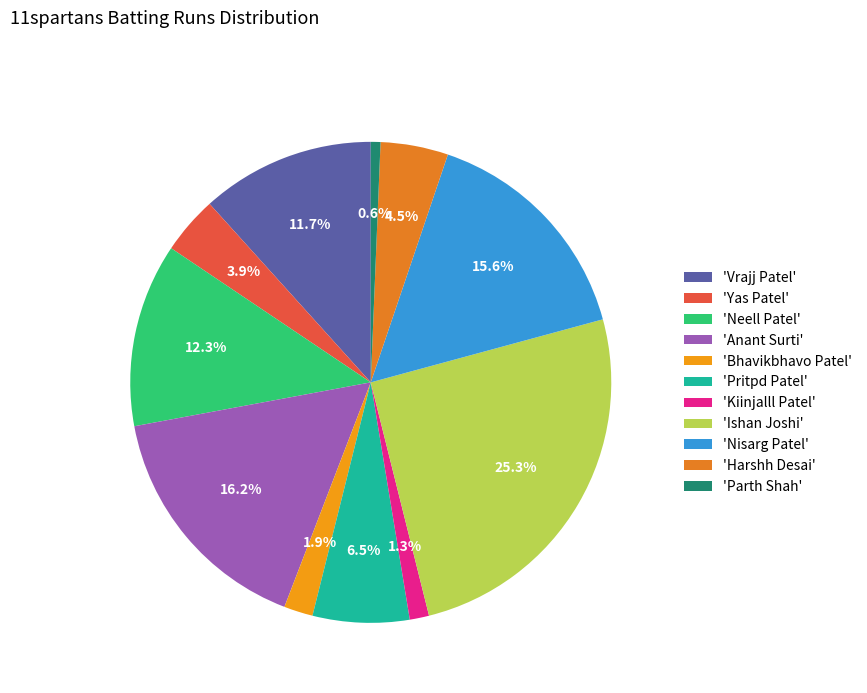

To the nearest percent, what is the average slice percentage?

9%